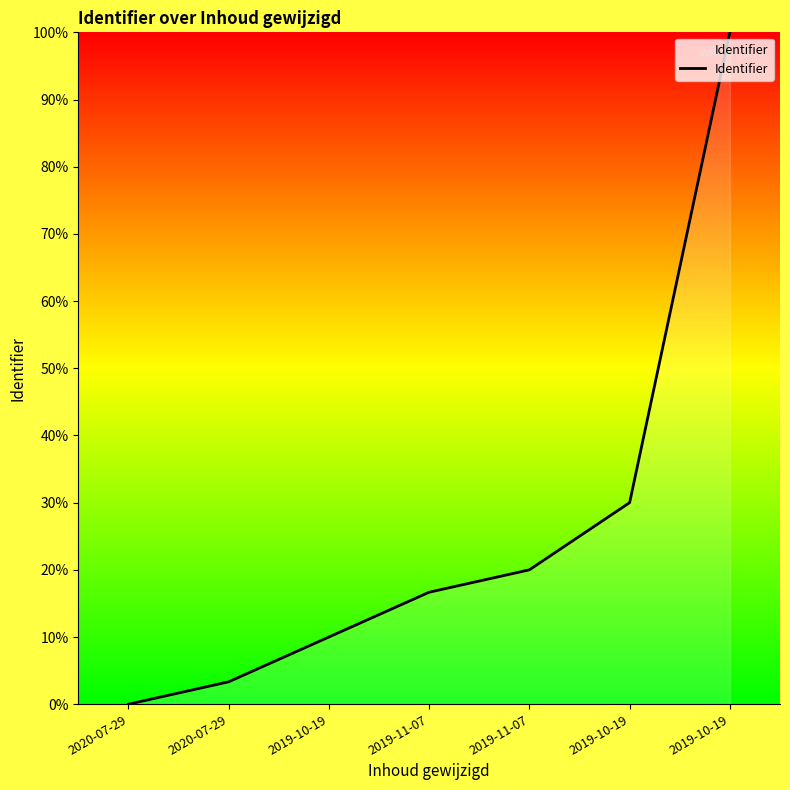

How many distinct data groups are displayed?

1